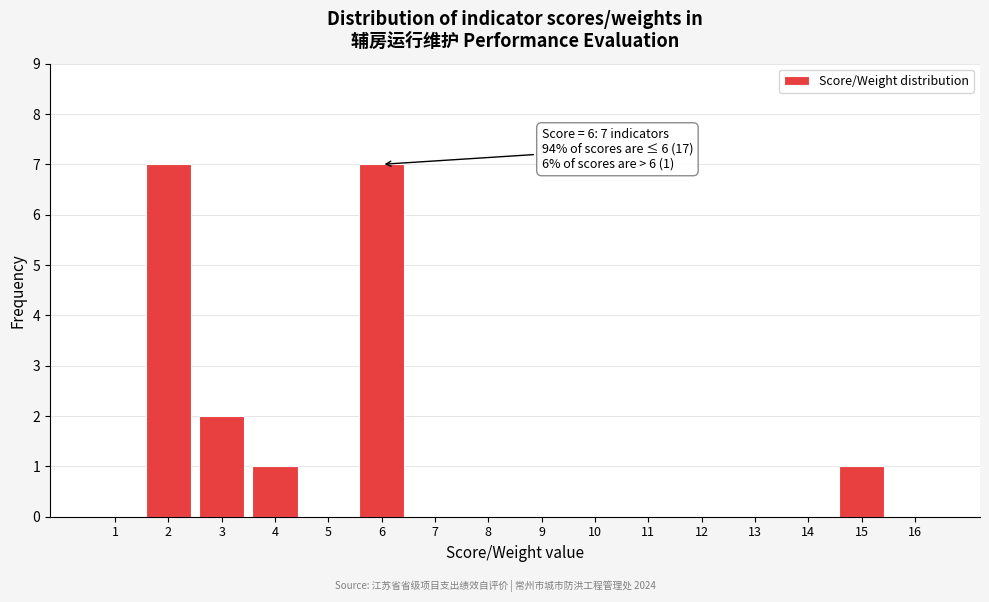

Reading left to right, transcribe all the data shown in this chart.

1=0	2=7	3=2	4=1	5=0	6=7	7=0	8=0	9=0	10=0	11=0	12=0	13=0	14=0	15=1	16=0